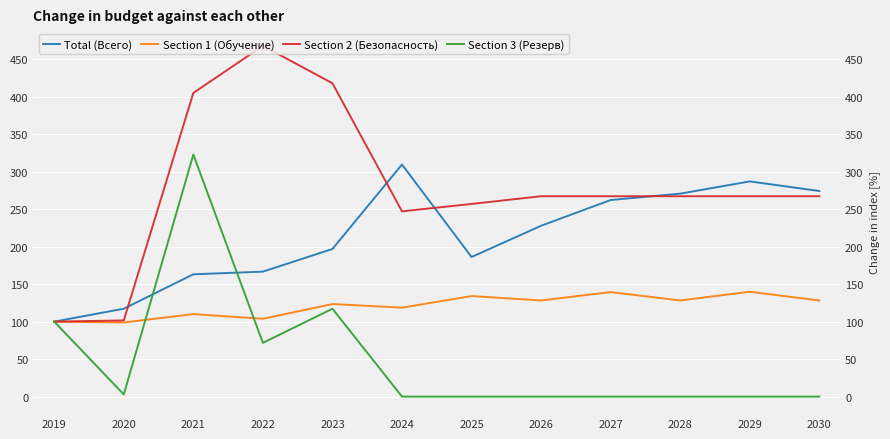

List the series in order of their peak value, highest first.

Section 2 (Безопасность), Section 3 (Резерв), Total (Всего), Section 1 (Обучение)